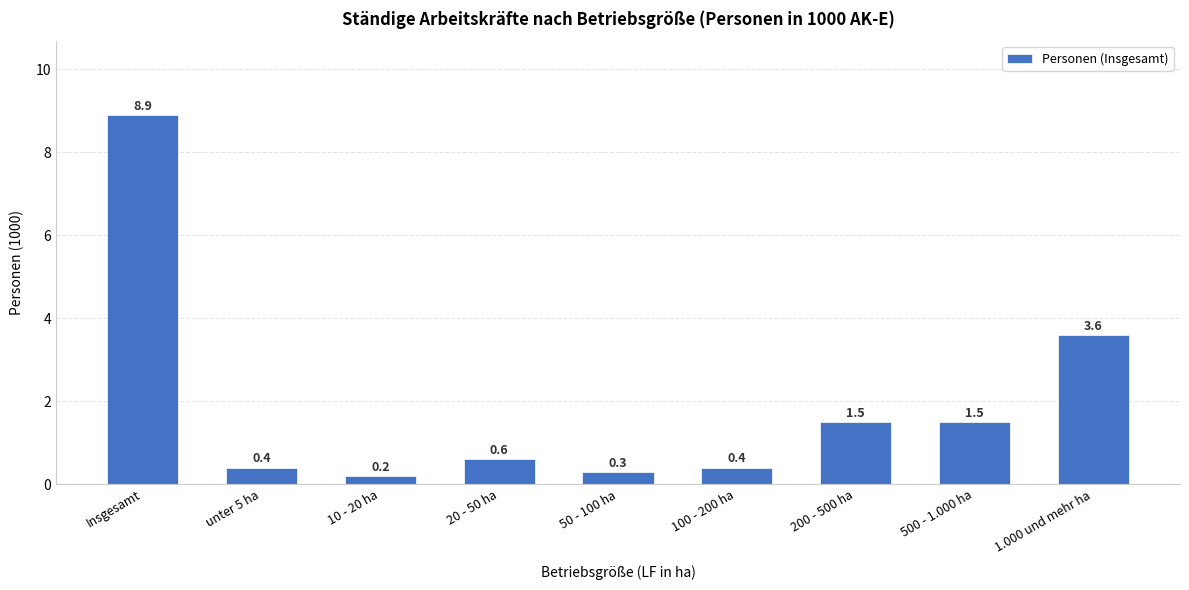

The value at 1.000 und mehr ha is 3.6. True or false?

True